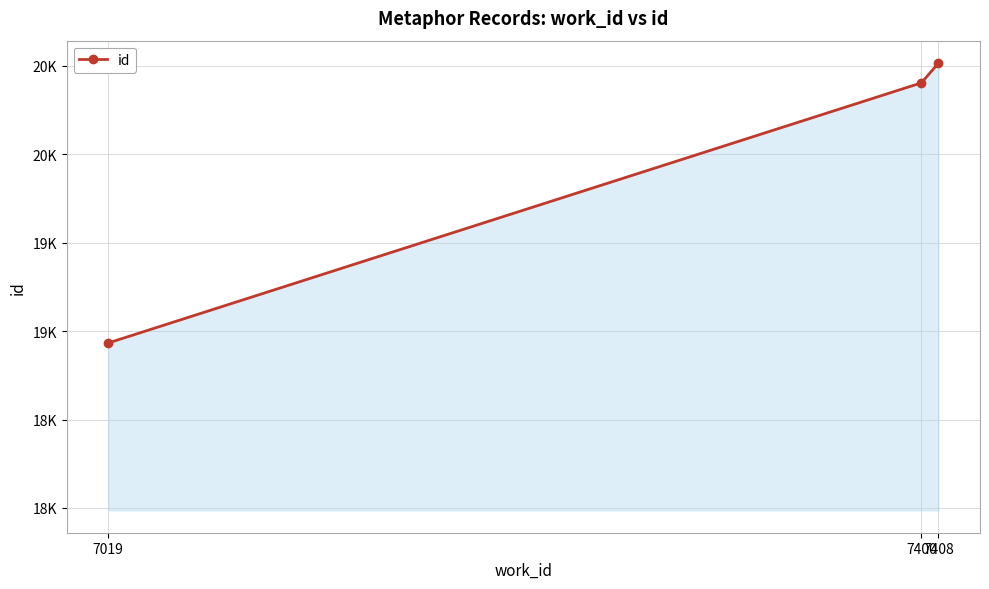

List the labels in order of value, largest first.

7408, 7400, 7019